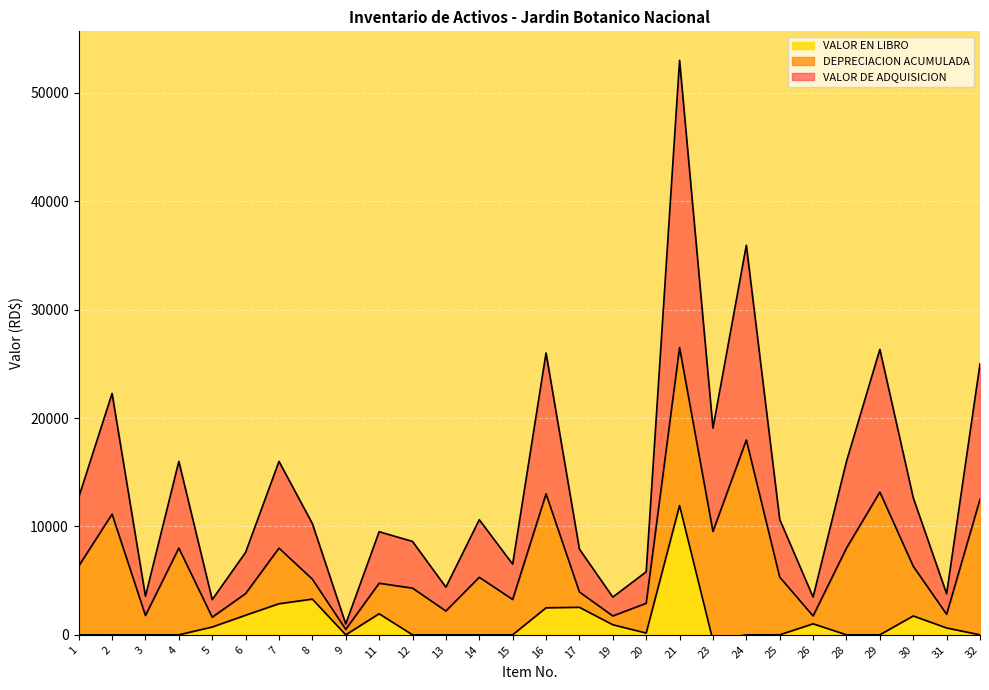

Which series changed the most between 14 and 30?

VALOR EN LIBRO